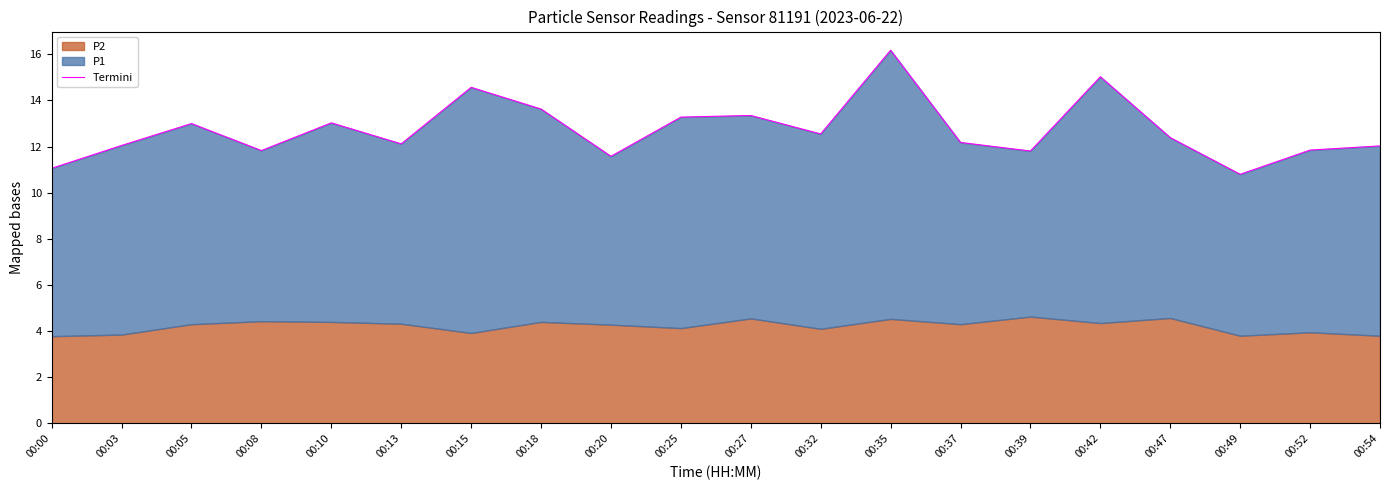

Reading left to right, list all the values displayed in this chart.

00:00=11.1	00:03=12.0	00:05=13.0	00:08=11.8	00:10=13.0	00:13=12.1	00:15=14.6	00:18=13.6	00:20=11.6	00:25=13.3	00:27=13.4	00:32=12.5	00:35=16.2	00:37=12.2	00:39=11.8	00:42=15.0	00:47=12.4	00:49=10.8	00:52=11.9	00:54=12.0